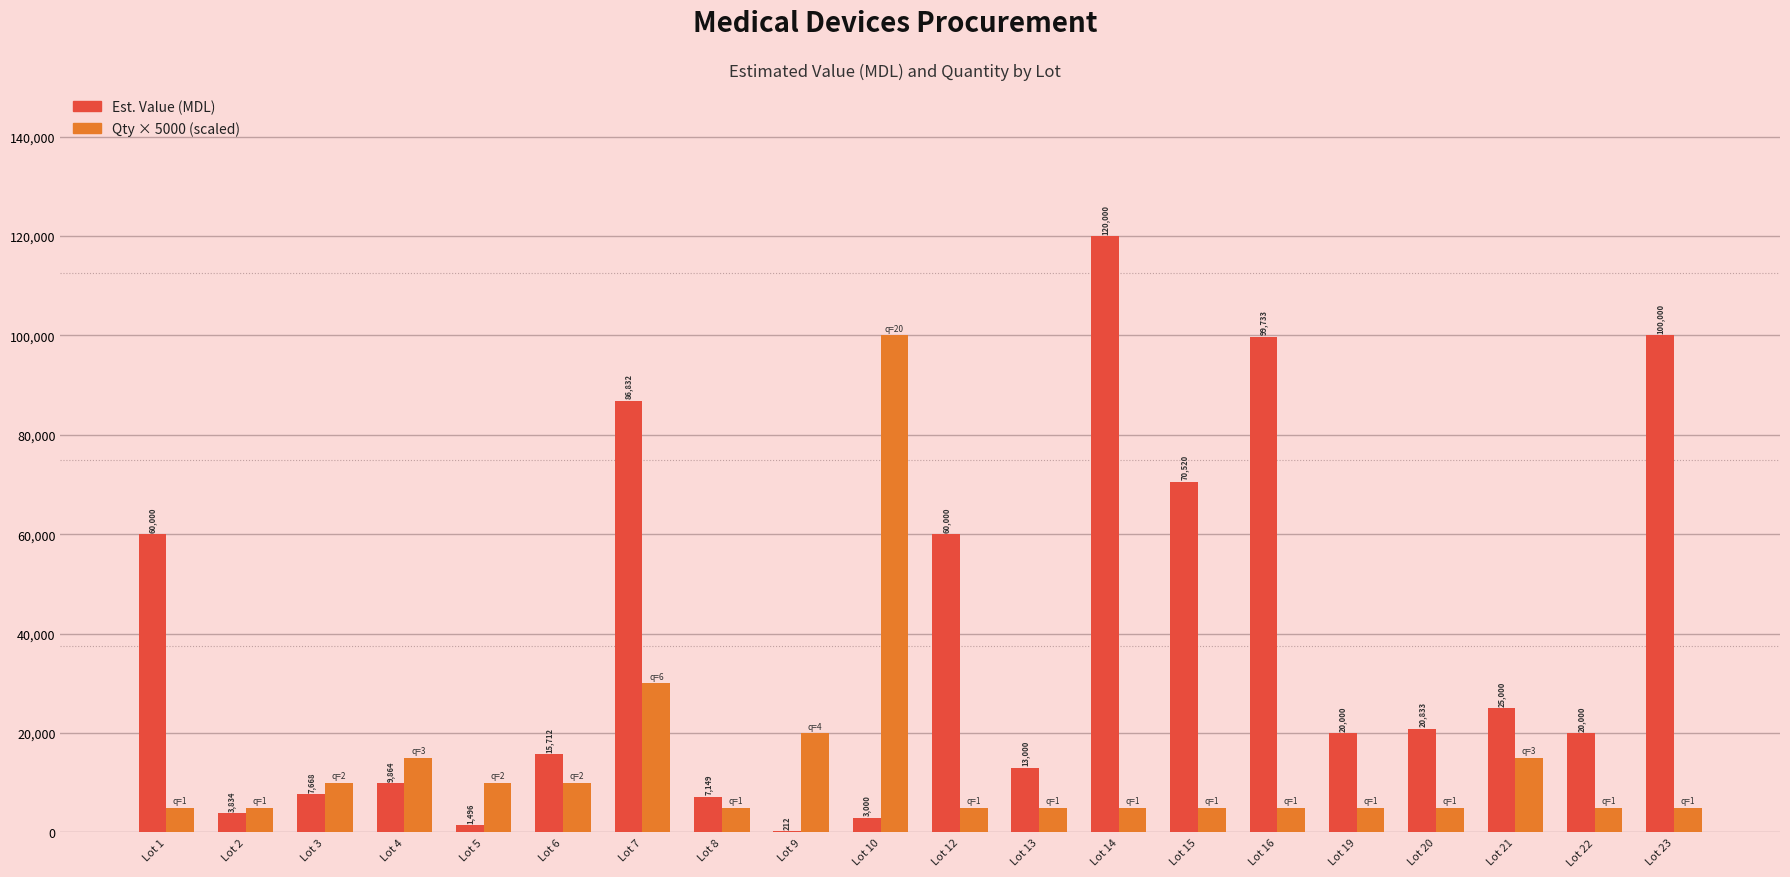

Reading left to right, what are all the values shown in this chart?

Est. Value (MDL): Lot 1=60000	Lot 2=3834	Lot 3=7668	Lot 4=9864	Lot 5=1496	Lot 6=15712	Lot 7=86832	Lot 8=7149	Lot 9=212	Lot 10=3000	Lot 12=60000	Lot 13=13000	Lot 14=120000	Lot 15=70520	Lot 16=99733	Lot 19=20000	Lot 20=20833	Lot 21=25000	Lot 22=20000	Lot 23=100000
Qty × 5000 (scaled): Lot 1=5000	Lot 2=5000	Lot 3=10000	Lot 4=15000	Lot 5=10000	Lot 6=10000	Lot 7=30000	Lot 8=5000	Lot 9=20000	Lot 10=100000	Lot 12=5000	Lot 13=5000	Lot 14=5000	Lot 15=5000	Lot 16=5000	Lot 19=5000	Lot 20=5000	Lot 21=15000	Lot 22=5000	Lot 23=5000